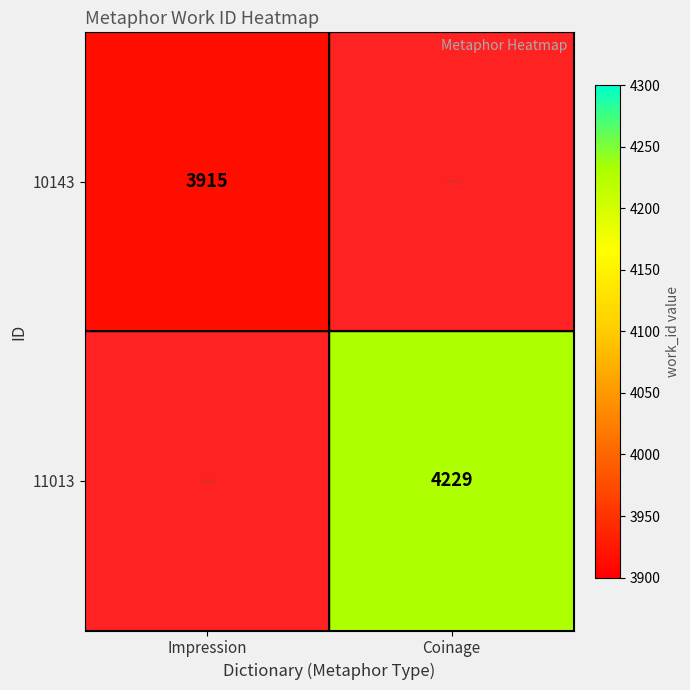

The 11013 series shows 1473 at Coinage. True or false?

False